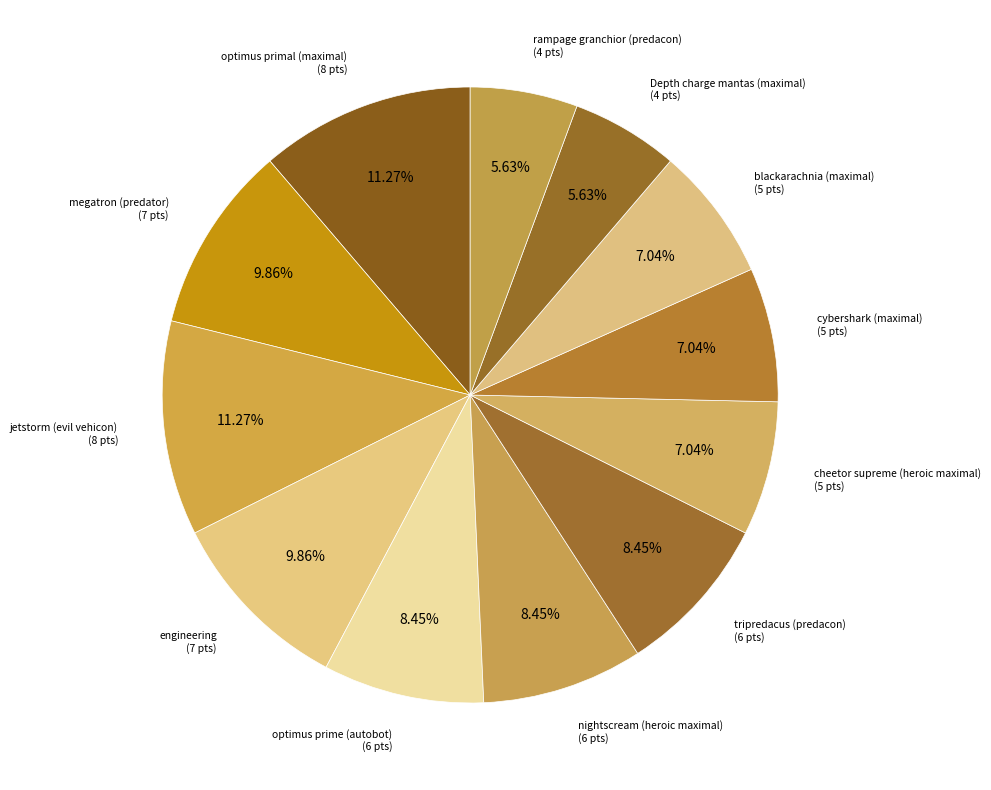

How many slices are in this pie chart?

12